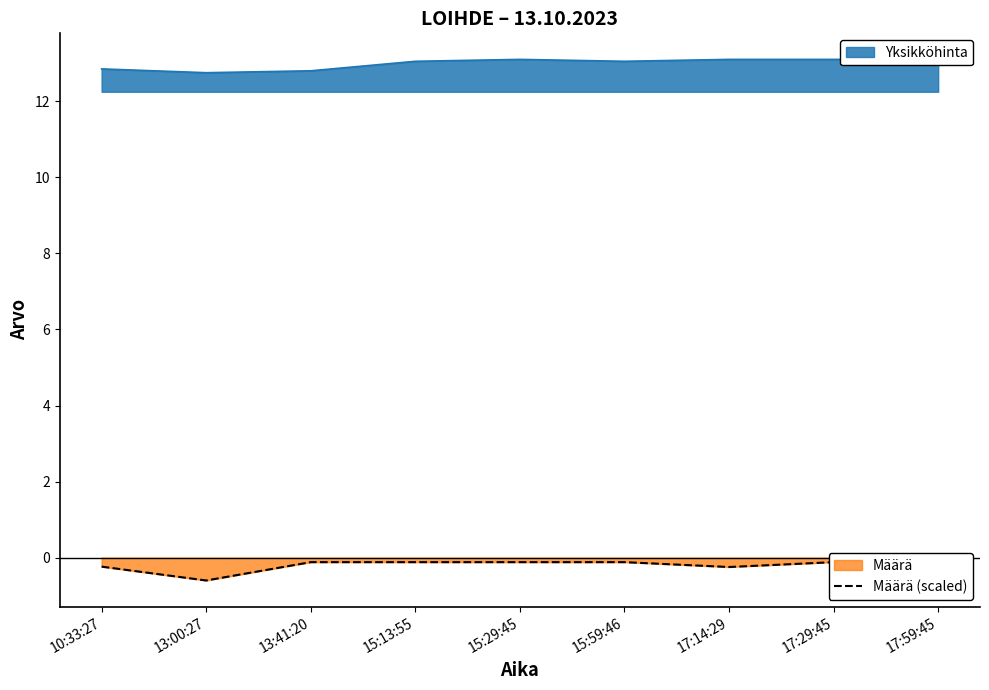

The value at 17:14:29 is -0.1. True or false?

False